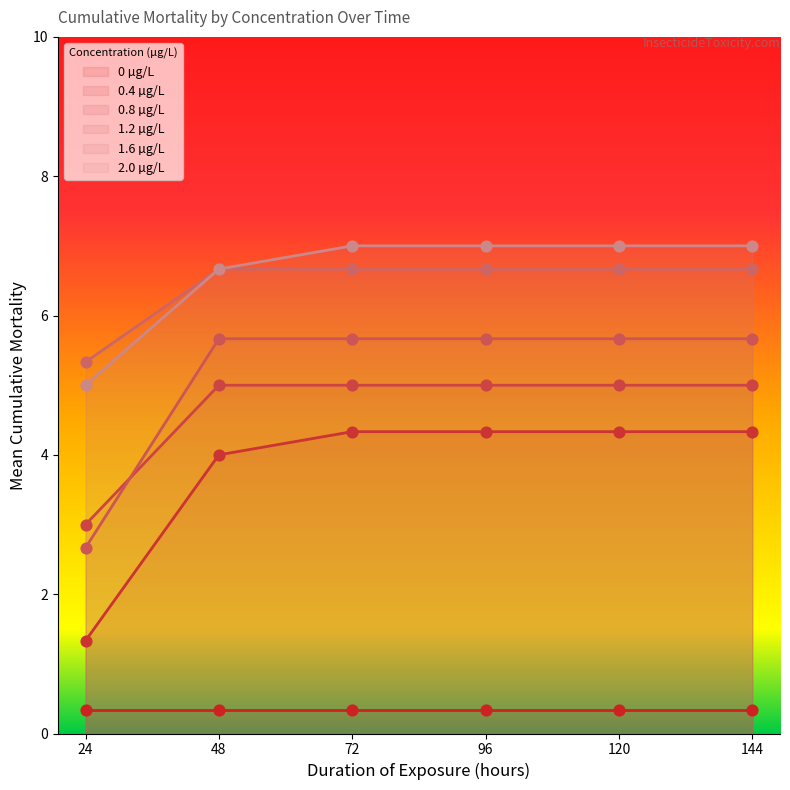

What is the minimum value for 1.6 µg/L?

5.3